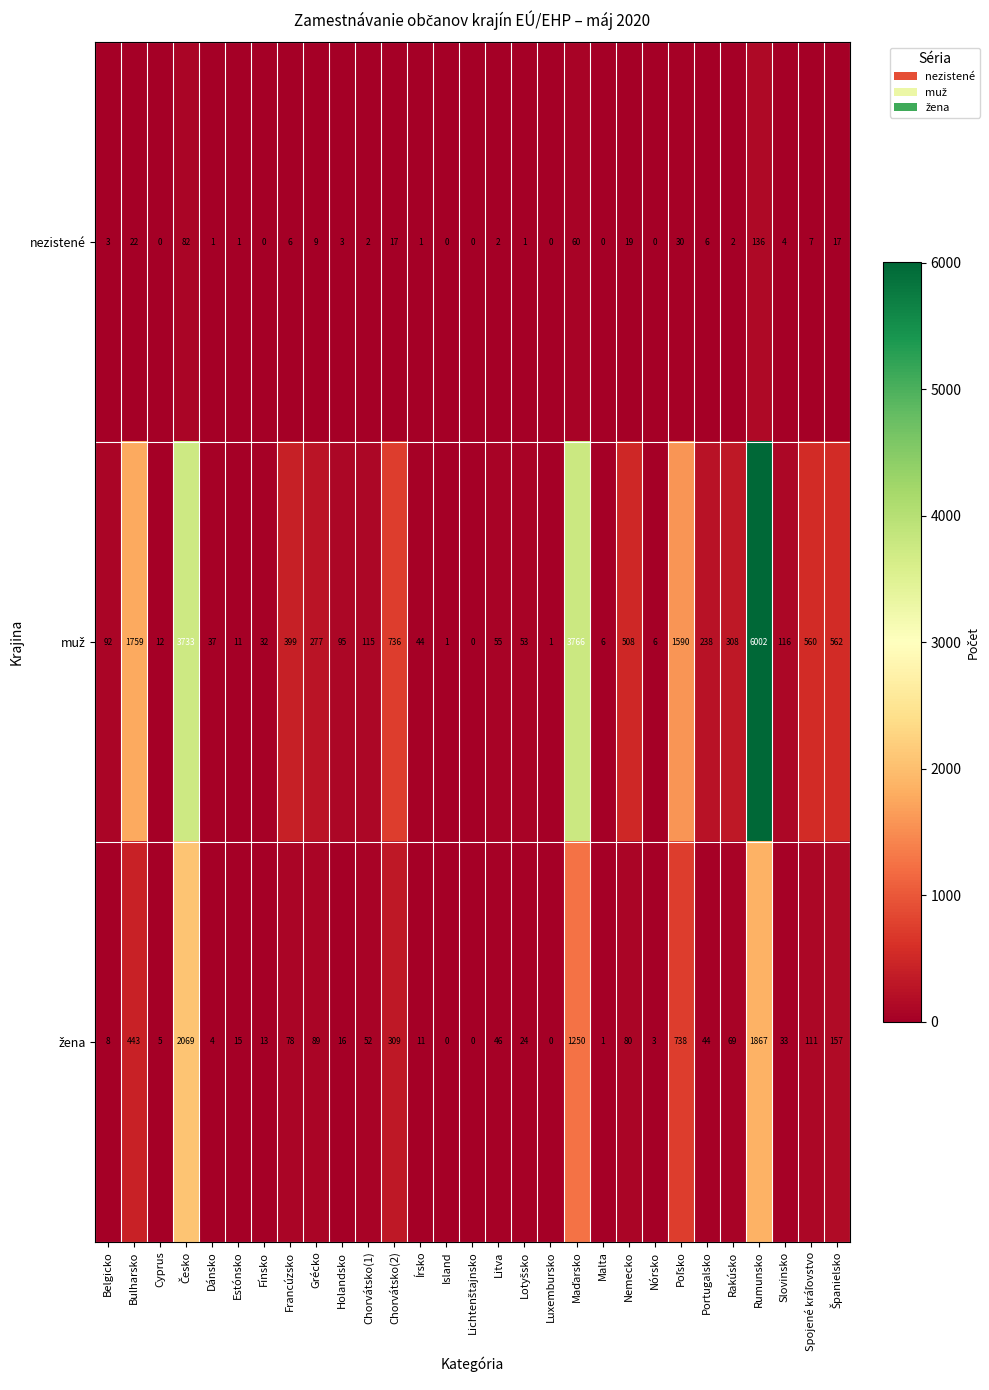

At which category is the sum across all series the highest?

Rumunsko